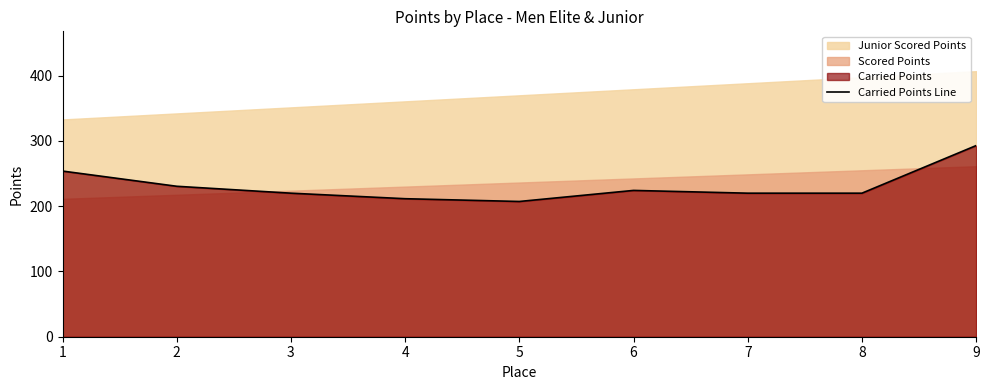

List the labels in order of value, largest first.

9, 1, 2, 6, 3, 7, 8, 4, 5